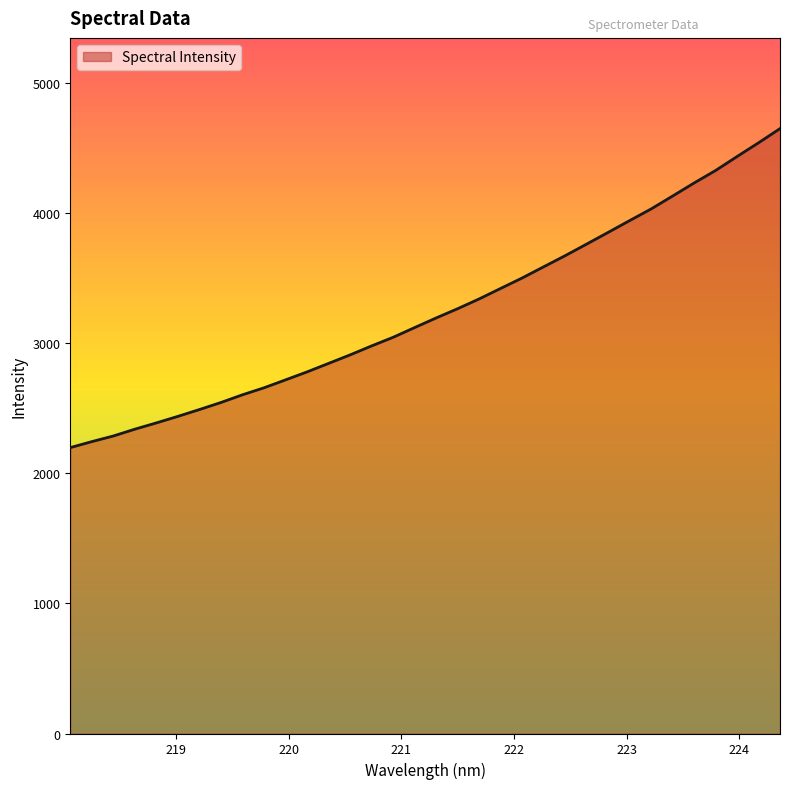

What is the greatest value displayed?

4651.2